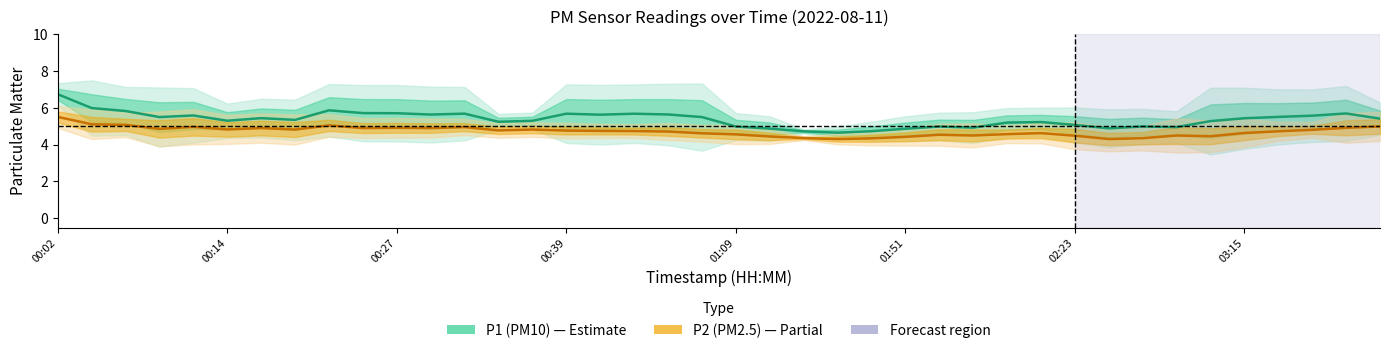

What is the difference between the second highest and minimum values in the P2 (PM2.5) series?

0.8